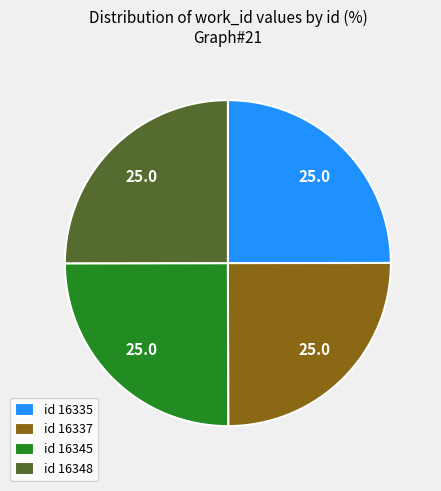

What is the ratio of the value at id 16335 to the value at id 16337?

1.0